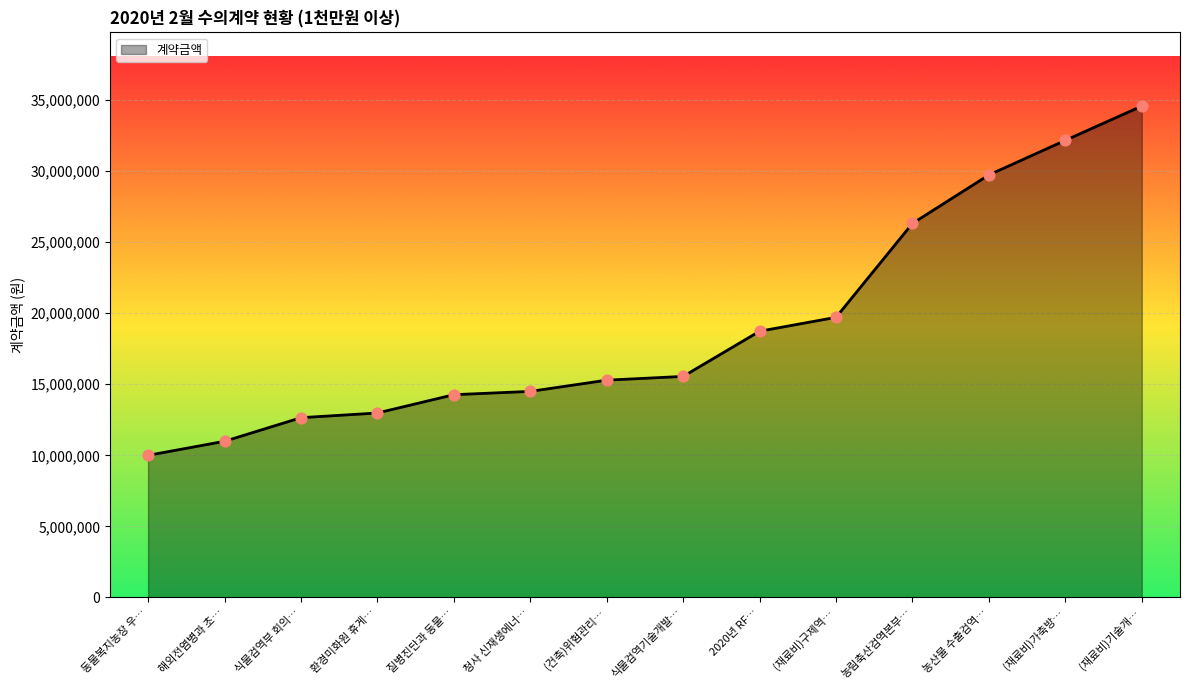

What is the change in value from 청사 신재생에너… to 2020년 RF…?

+4234600